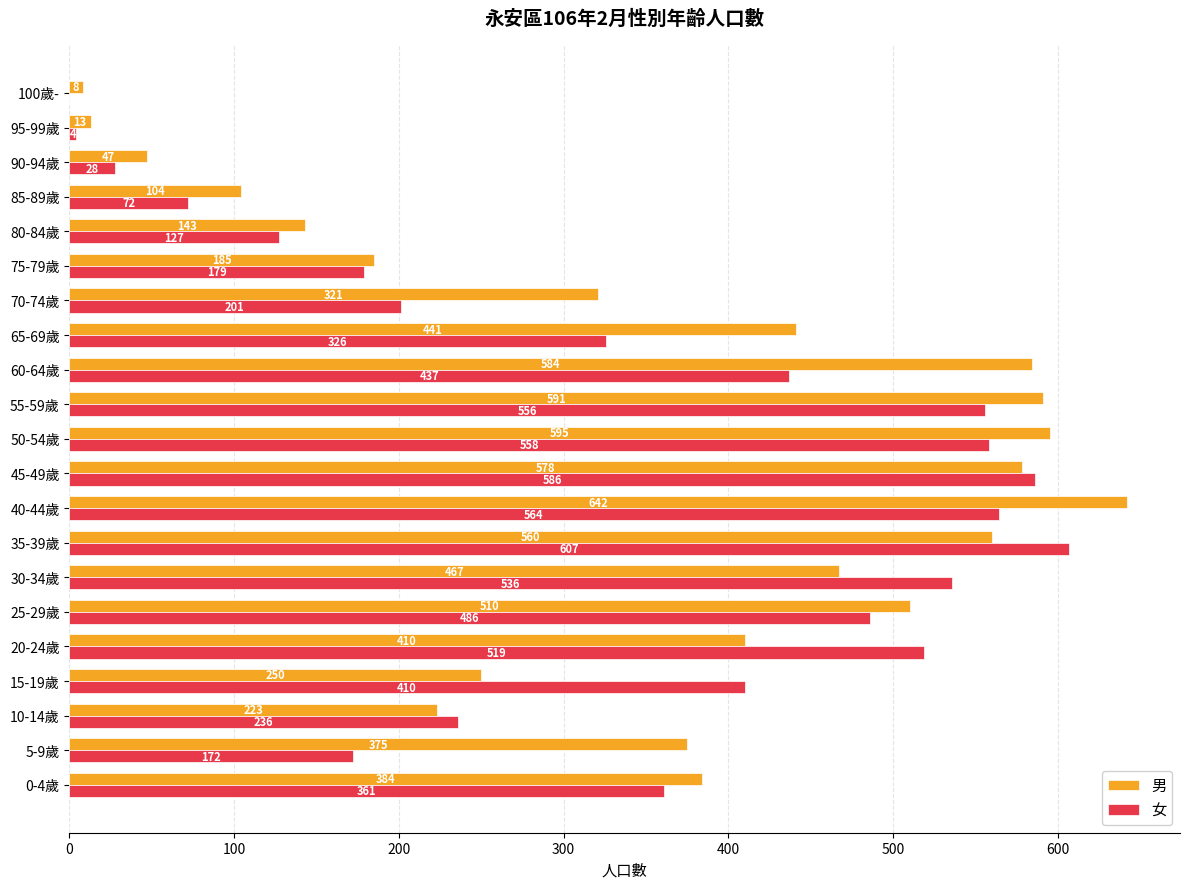

Read the 女 value at 15-19歲.

410